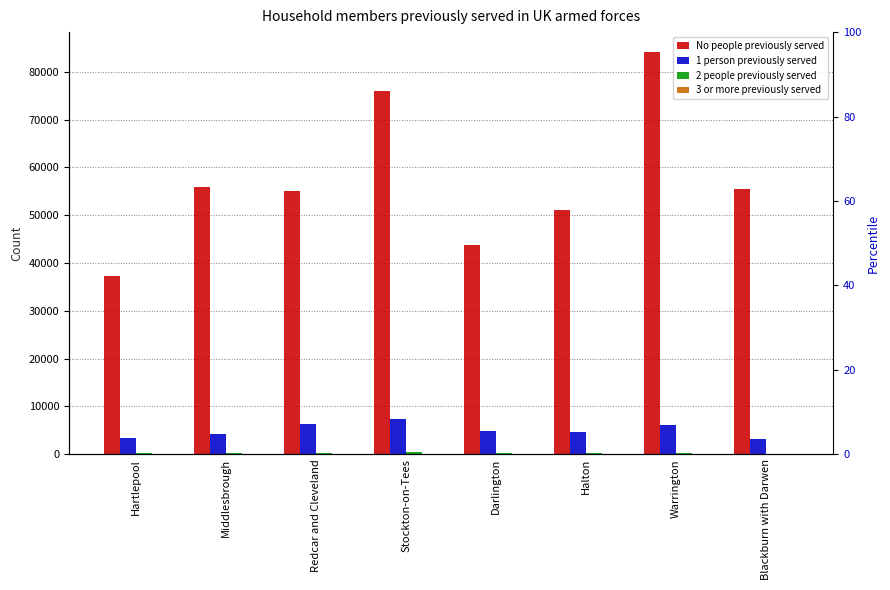

What is the difference between the maximum and minimum values in the 3 or more previously served series?

12